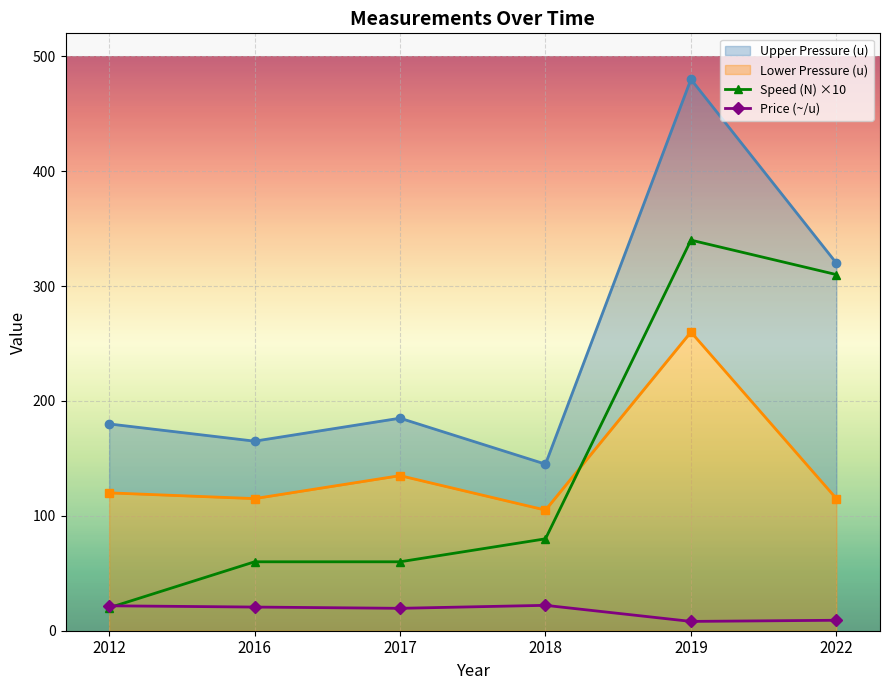

Where is the first local minimum for Price (~/u)?

2017